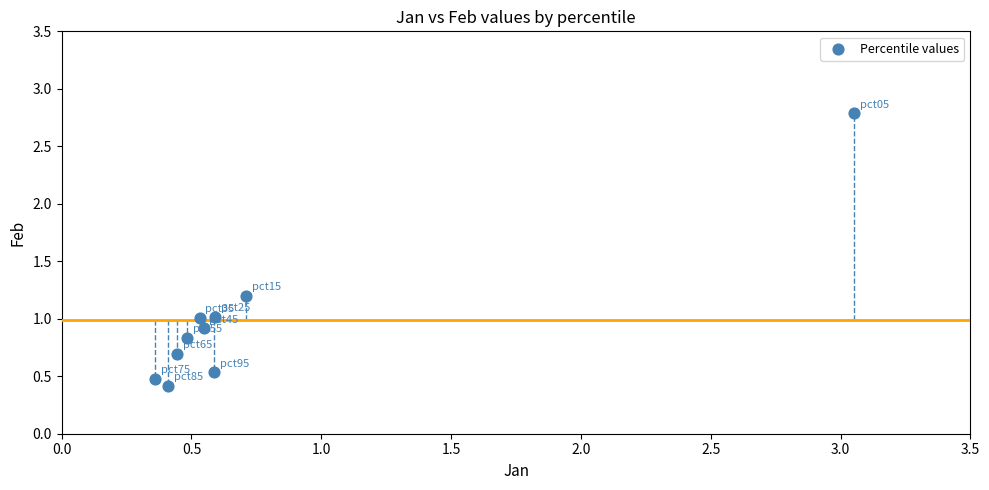

What is the average X value?

0.8